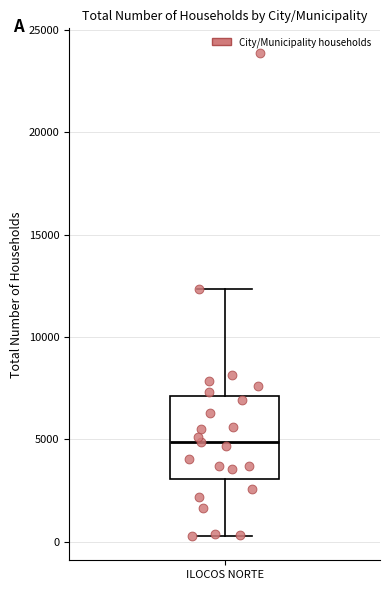

Where does the lower whisker of the box for ILOCOS NORTE end on the y-axis? The values are not printed on the chart, so give them approximately, as read against the axis.

500